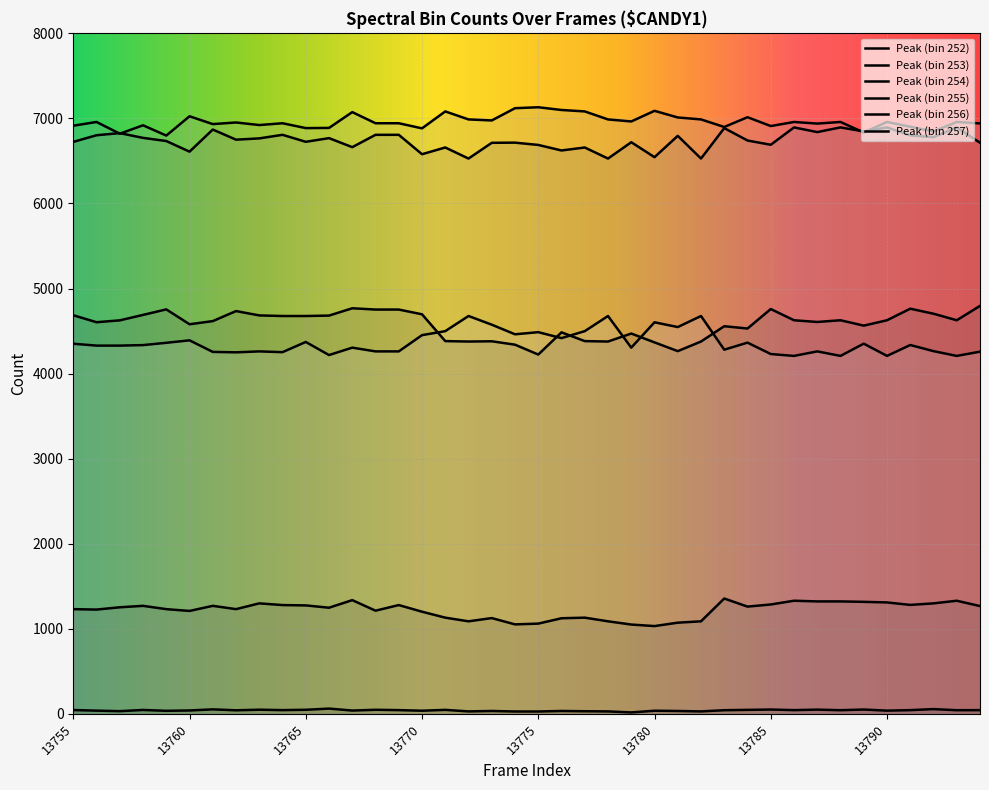

At how many categories does at least one series exceed 6035?

40